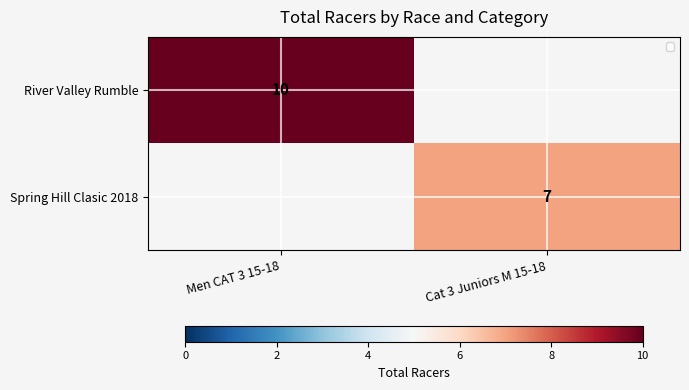

The value of Spring Hill Clasic 2018 at Cat 3 Juniors M 15-18 is 5. True or false?

False